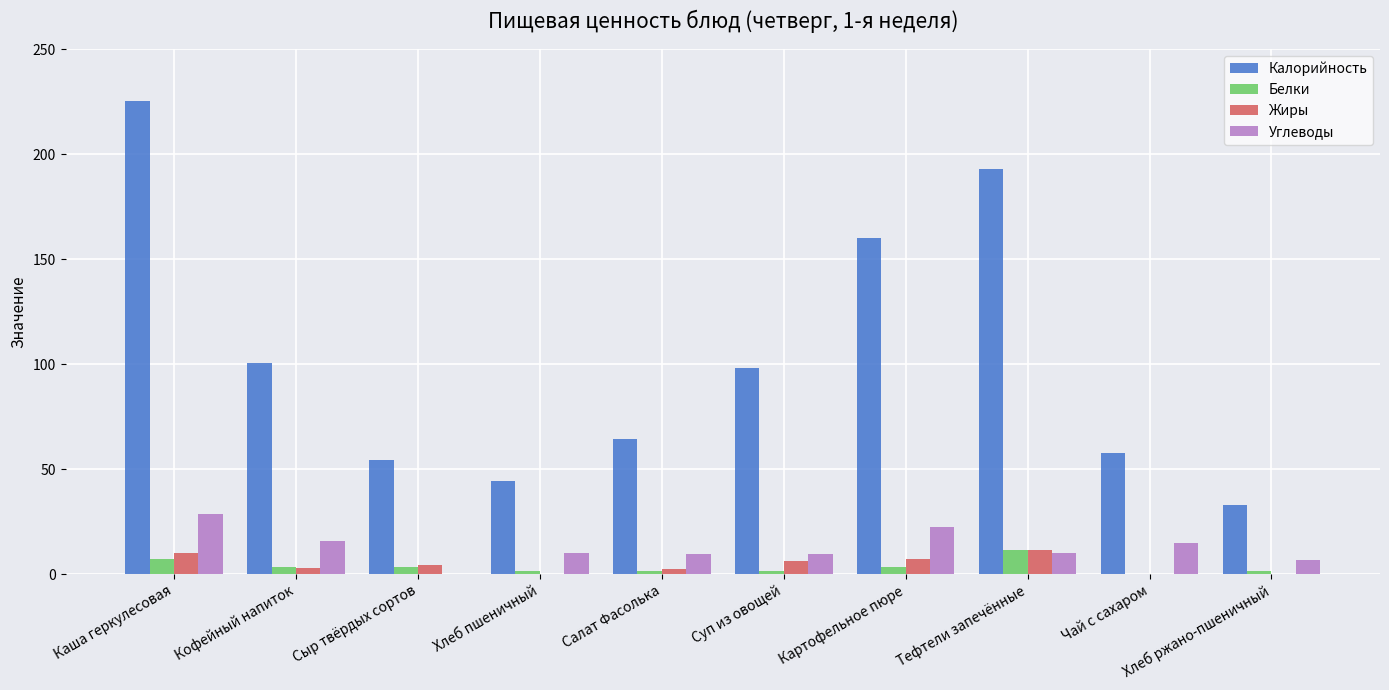

What are all the series names shown in the legend?

Калорийность, Белки, Жиры, Углеводы